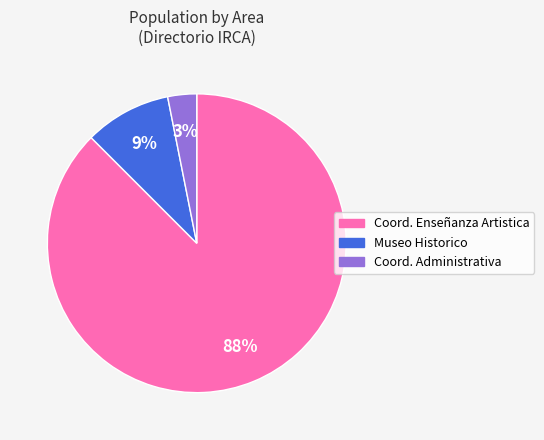

Is there a majority slice in this chart?

Yes